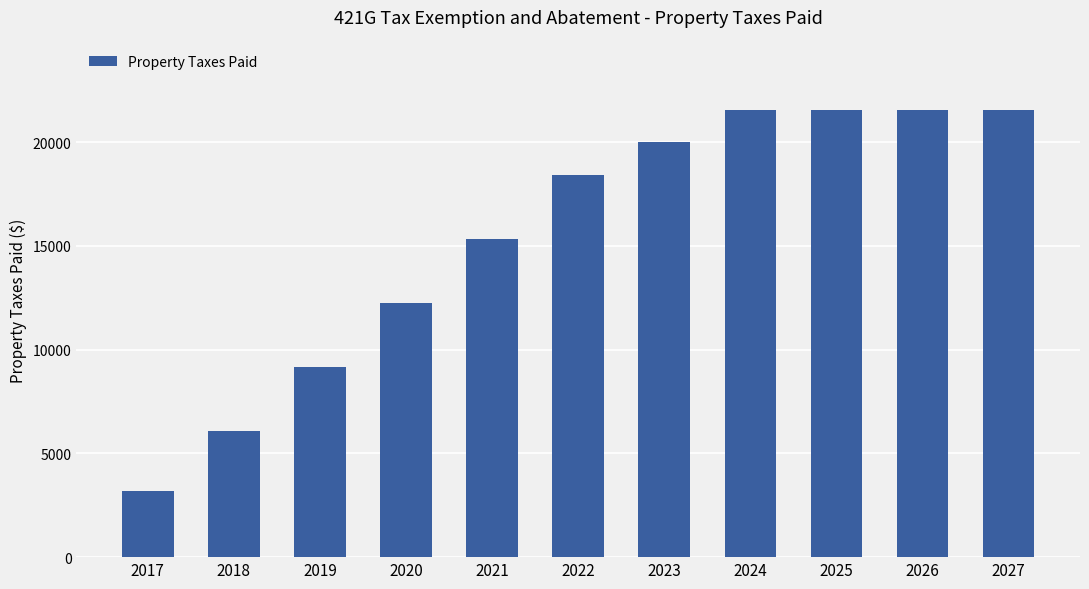

What is the ratio of the value at 2026 to the value at 2017?

6.8